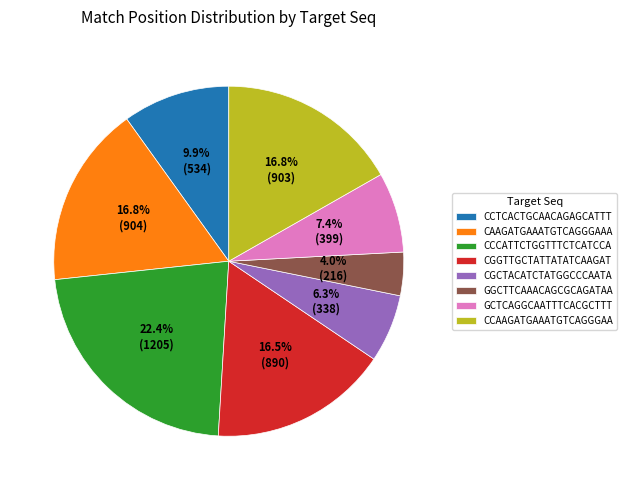

Count the number of slices in the pie.

8